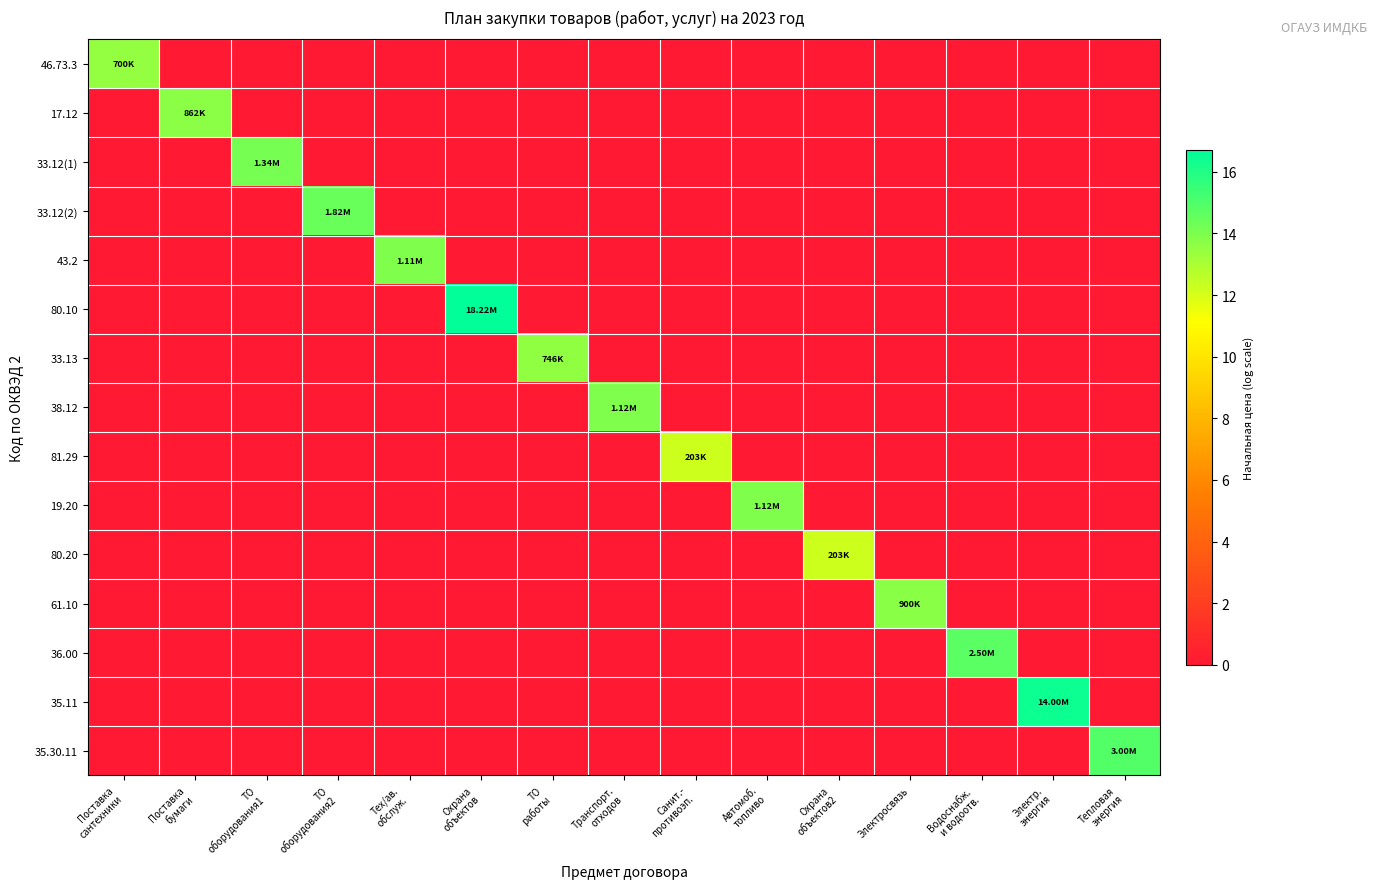

Which label corresponds to the largest value in the chart?

Охрана
объектов